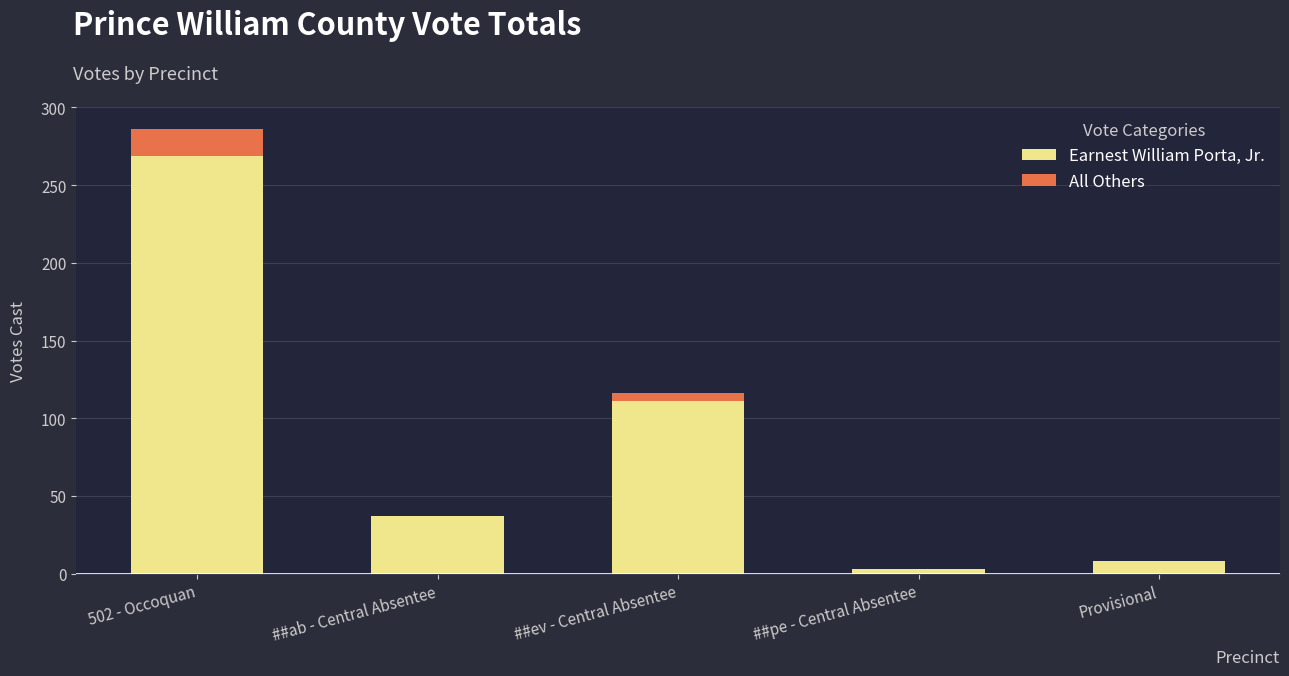

Reading left to right, what are the values for Earnest William Porta, Jr.?

502 - Occoquan=269	##ab - Central Absentee=37	##ev - Central Absentee=111	##pe - Central Absentee=3	Provisional=8